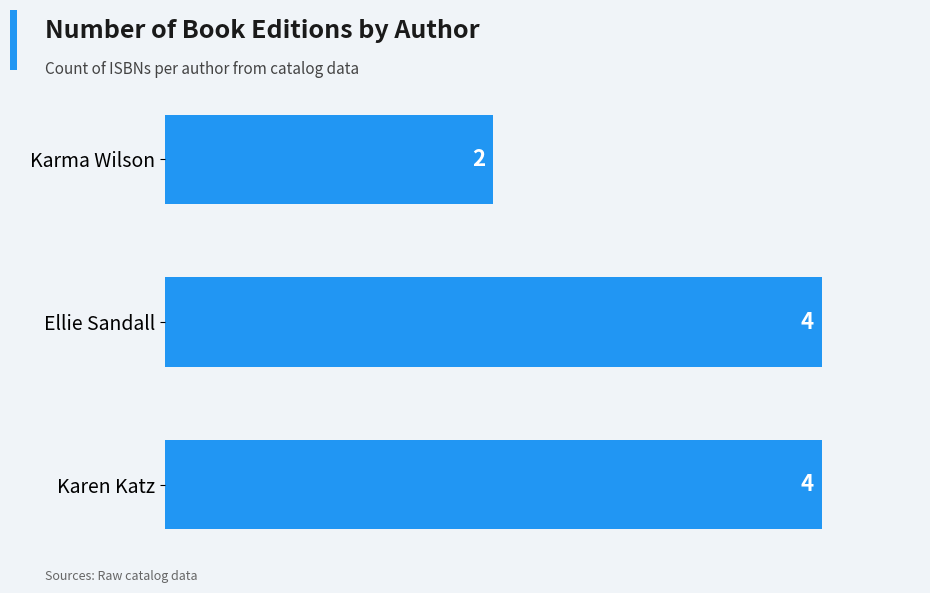

How many distinct data groups are displayed?

1